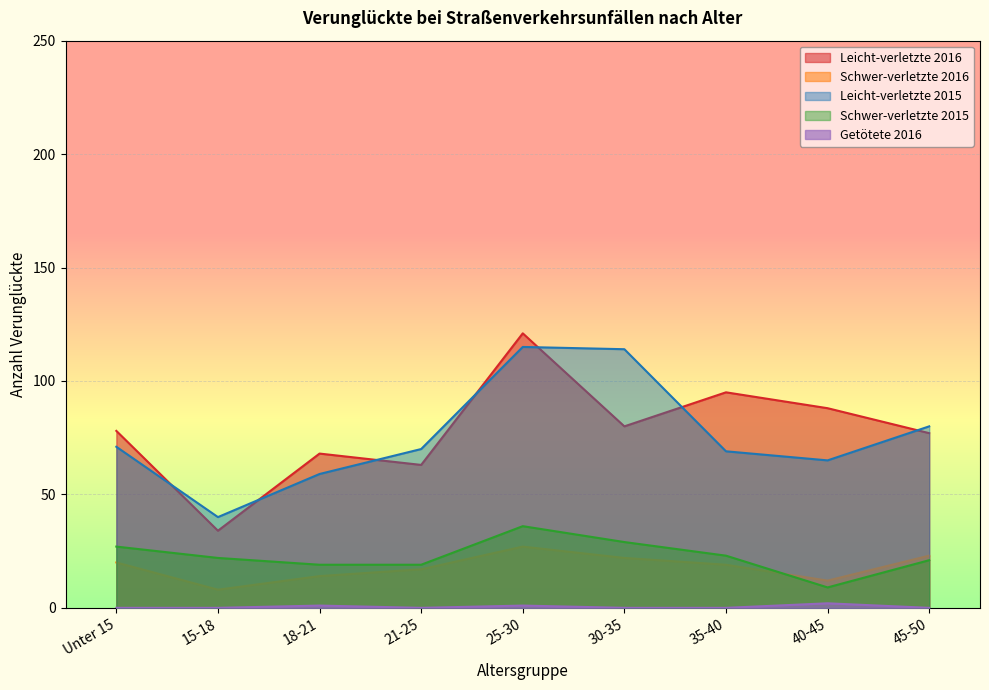

What are all the series names shown in the legend?

Leicht-verletzte 2016, Schwer-verletzte 2016, Leicht-verletzte 2015, Schwer-verletzte 2015, Getötete 2016